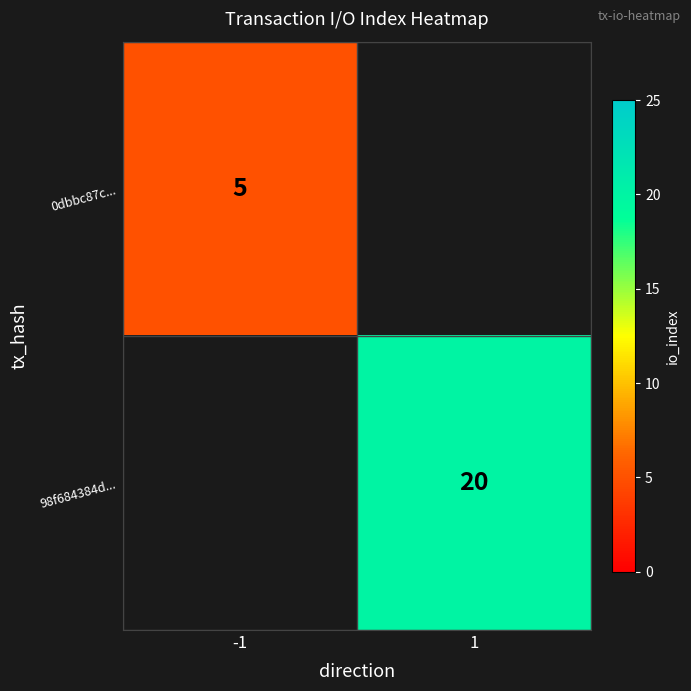

What is the greatest value displayed?

20.0